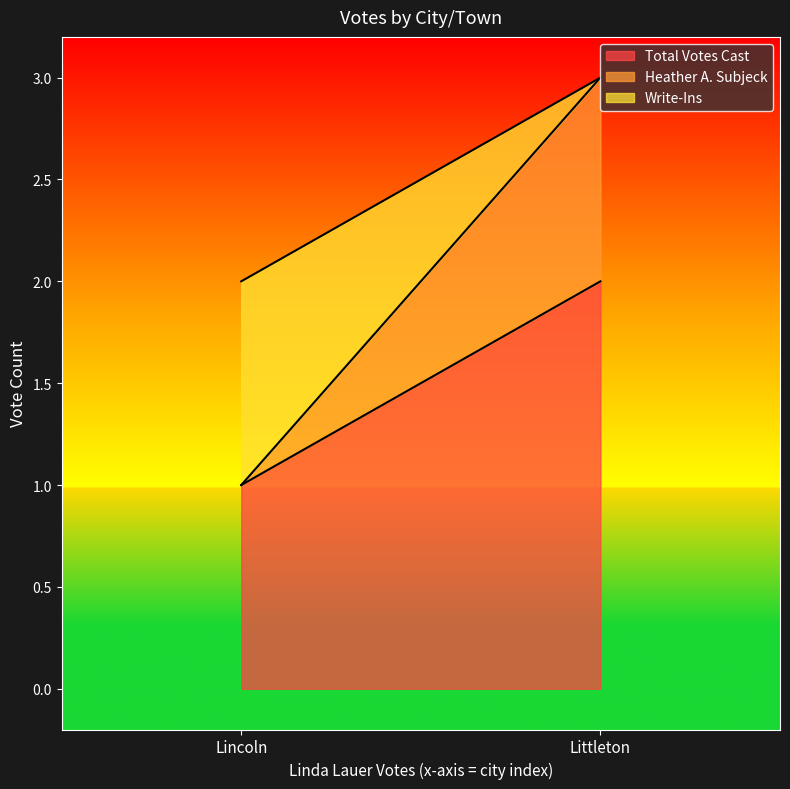

Does the chart display data point markers on the line(s)?

No